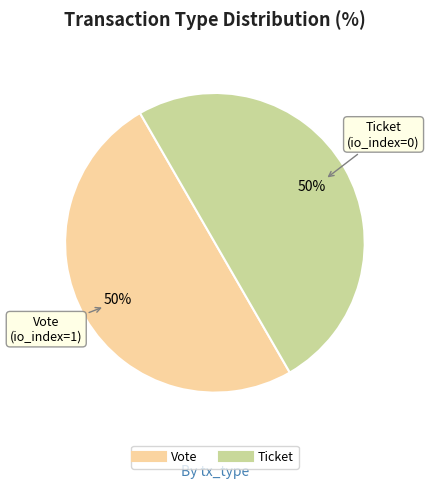

To the nearest percent, what is the difference between the largest and smallest slice percentages?

0%